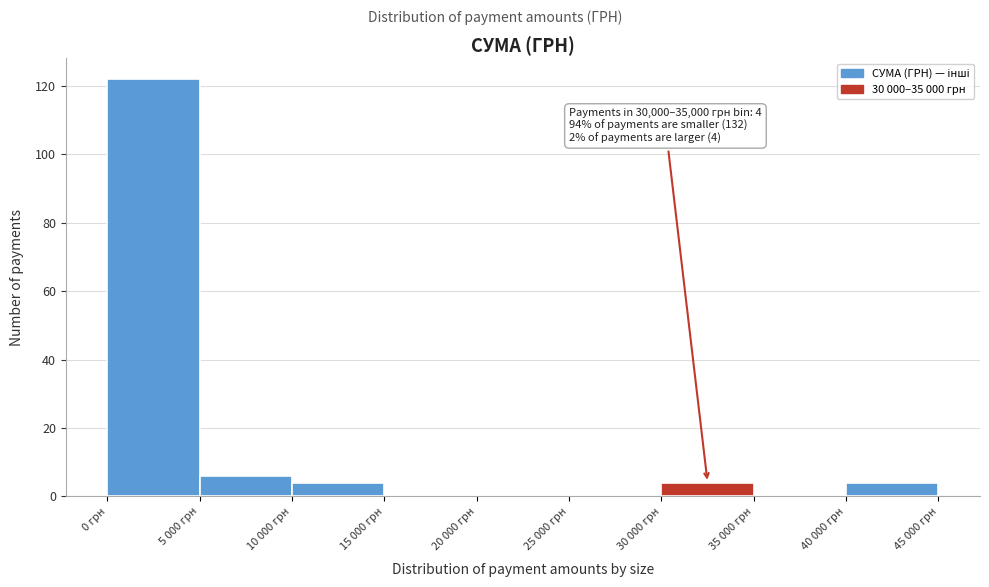

Reading left to right, what are all the values shown in this chart?

0 грн=122	5 000 грн=6	10 000 грн=4	15 000 грн=0	20 000 грн=0	25 000 грн=0	30 000 грн=4	35 000 грн=0	40 000 грн=4